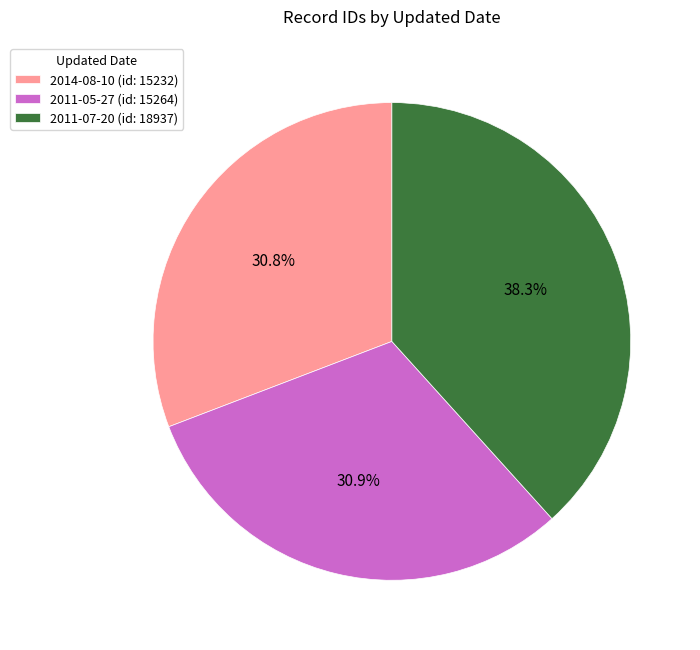

To the nearest percent, what is the average slice percentage?

33%